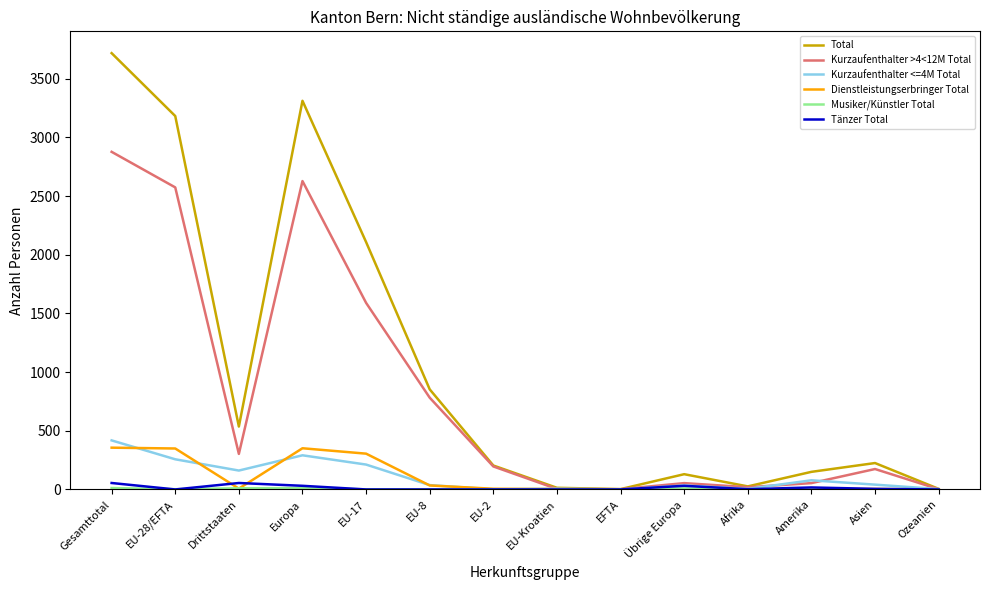

The Tänzer Total series shows 0 at EU-8. True or false?

True